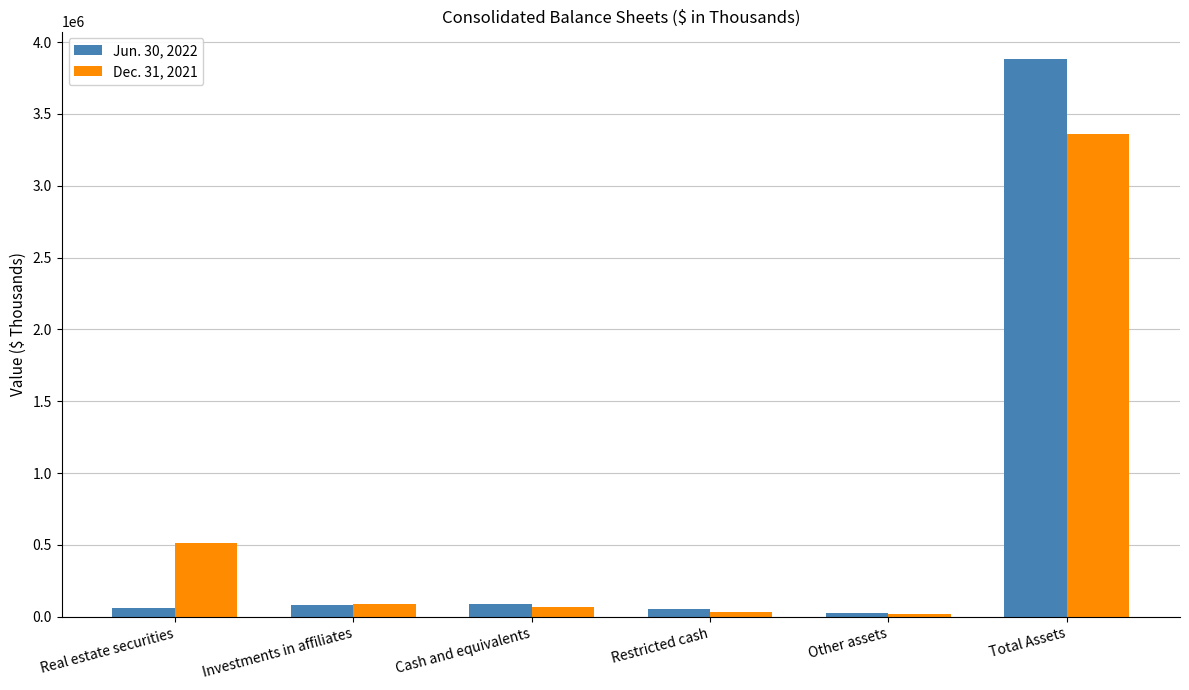

Rank the series by their maximum value, from lowest to highest.

Dec. 31, 2021, Jun. 30, 2022